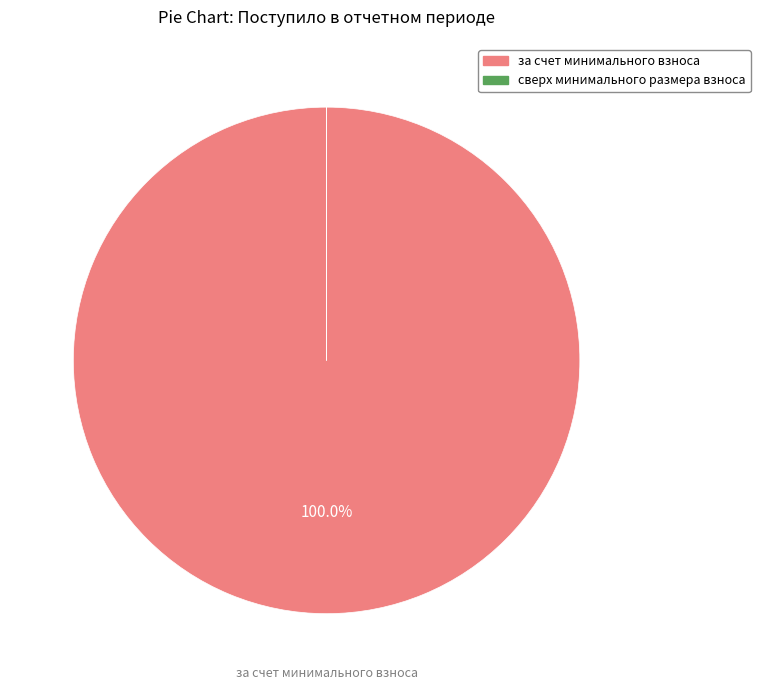

Does за счет минимального взноса represent more than half of the total?

Yes